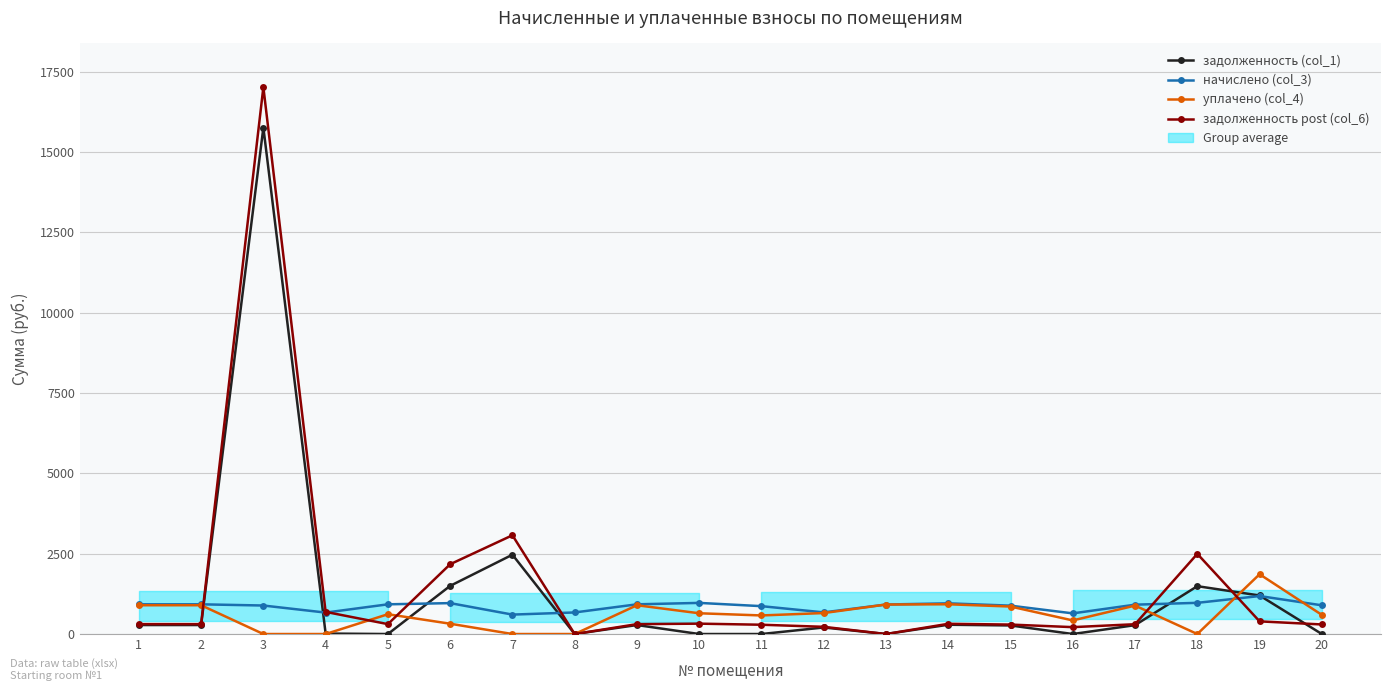

Which series has the largest range (max minus min)?

задолженность post (col_6)